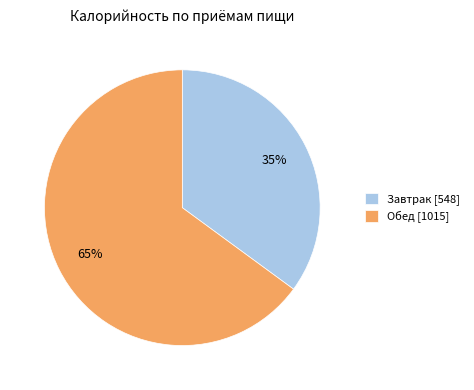

Rank the categories by value from highest to lowest.

Обед, Завтрак